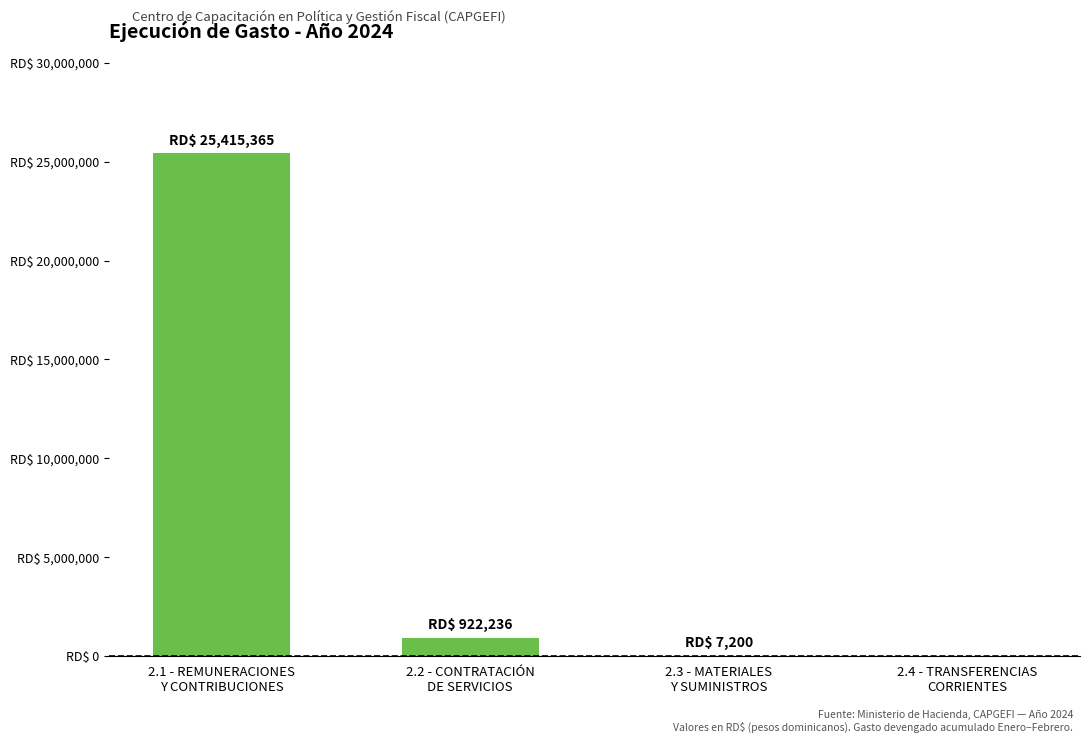

The value at 2.4 - TRANSFERENCIAS
CORRIENTES is 0.0. True or false?

True